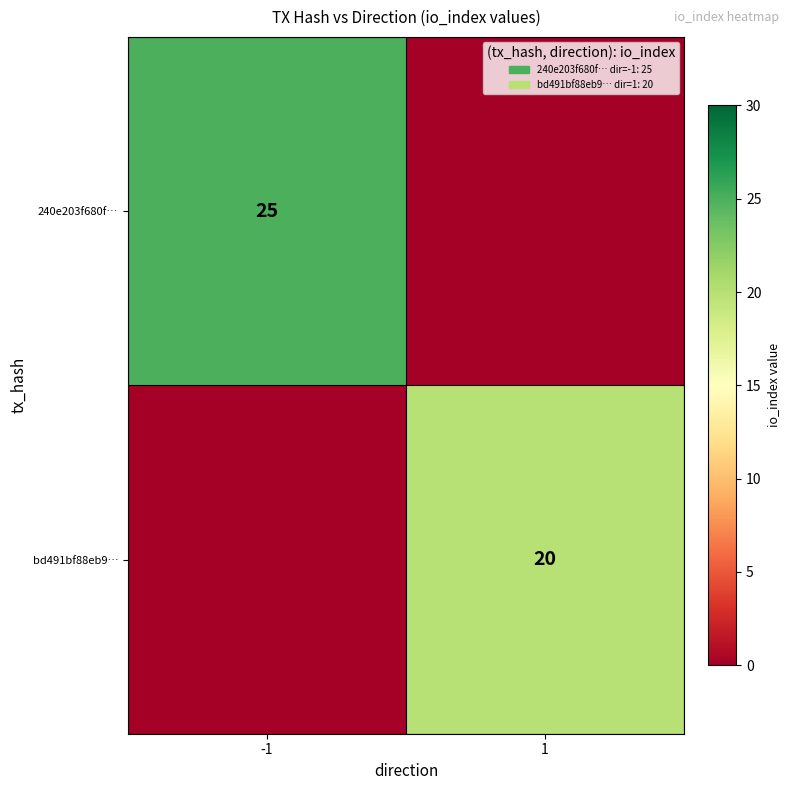

Is it true that bd491bf88eb9… equals 20 at 1?

True